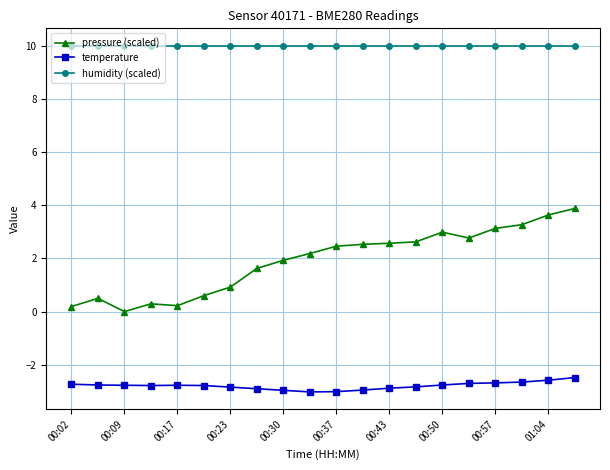

Rank the series by their maximum value, from lowest to highest.

temperature, pressure (scaled), humidity (scaled)